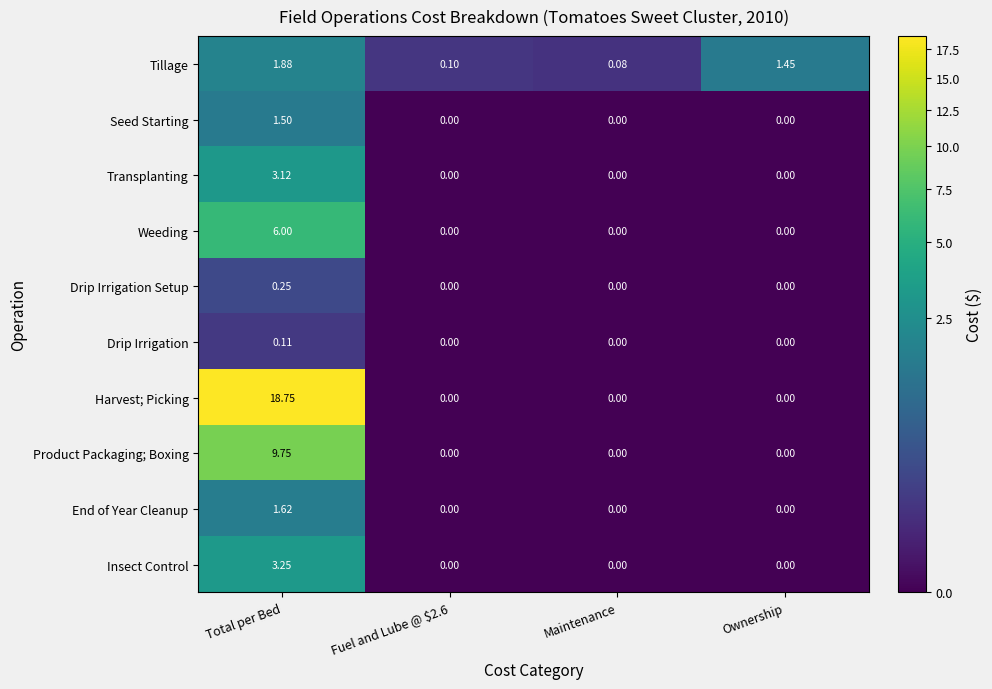

At which label does Tillage first exceed 1?

Total per Bed